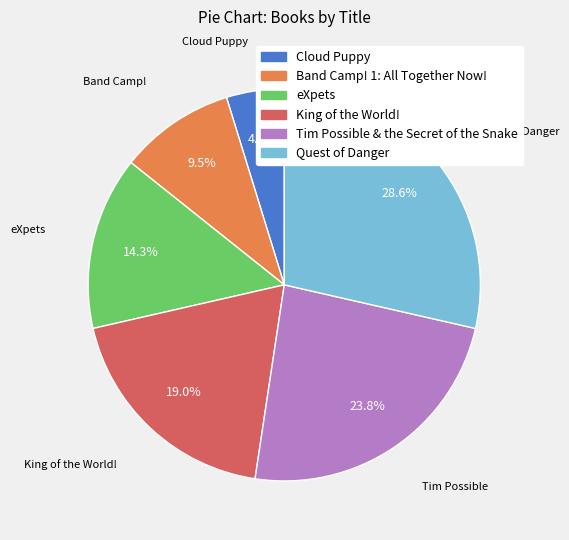

Between eXpets and Band Camp! 1: All Together Now!, which is larger?

eXpets